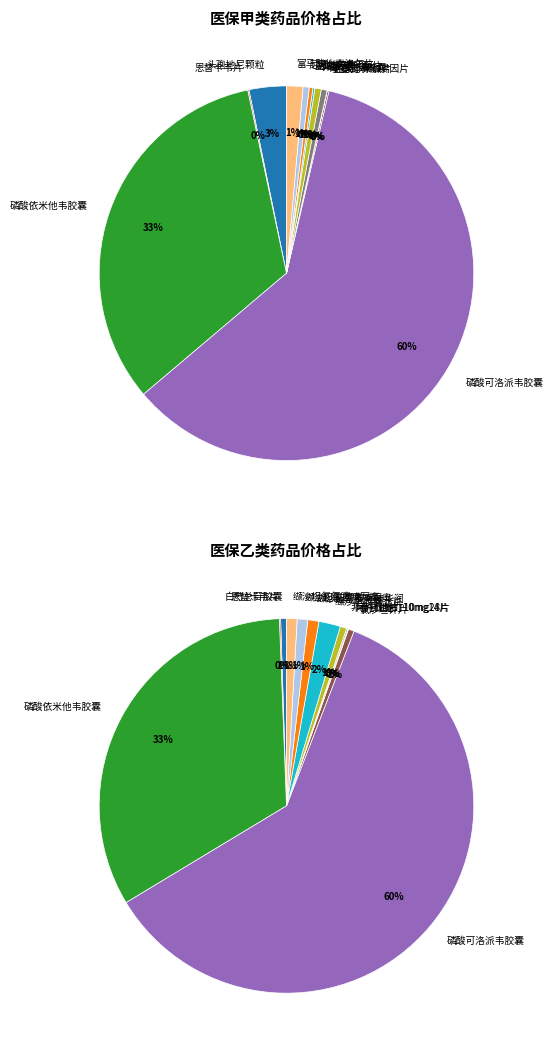

Combined, do 盐酸丁螺环酮片 and 富马酸比索洛尔片 account for over 50%?

No